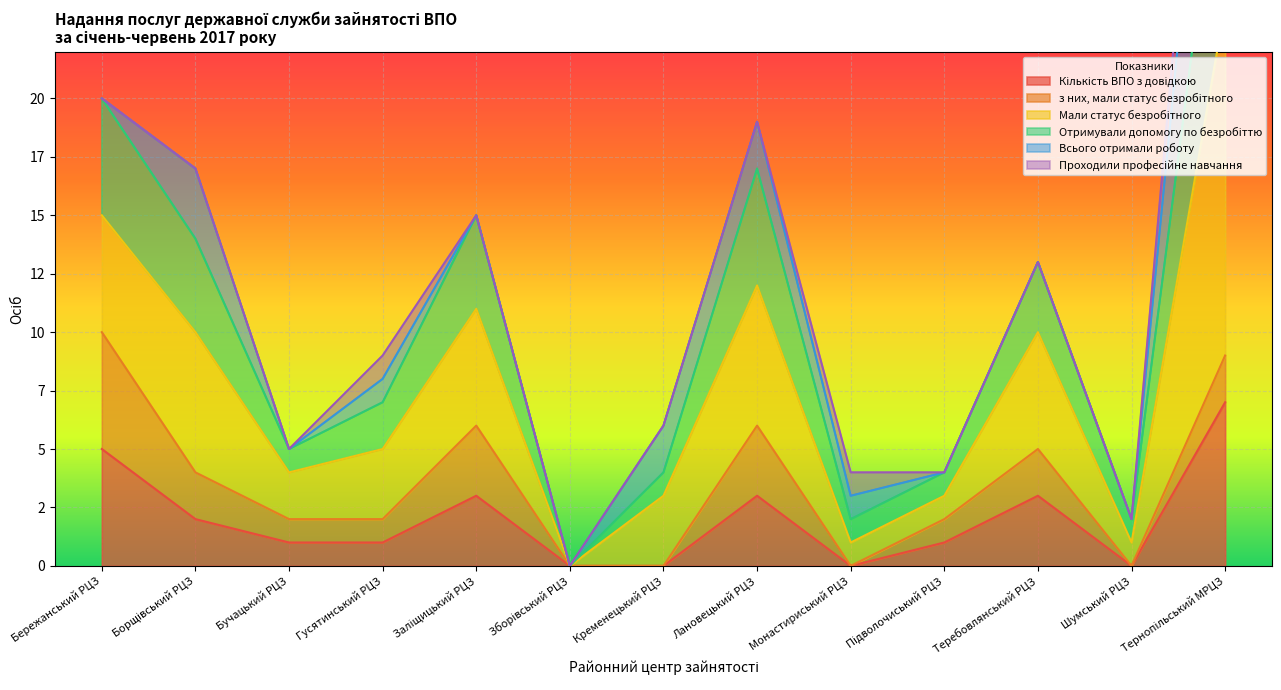

Which category has the lowest value in the Мали статус безробітного series?

Зборівський РЦЗ